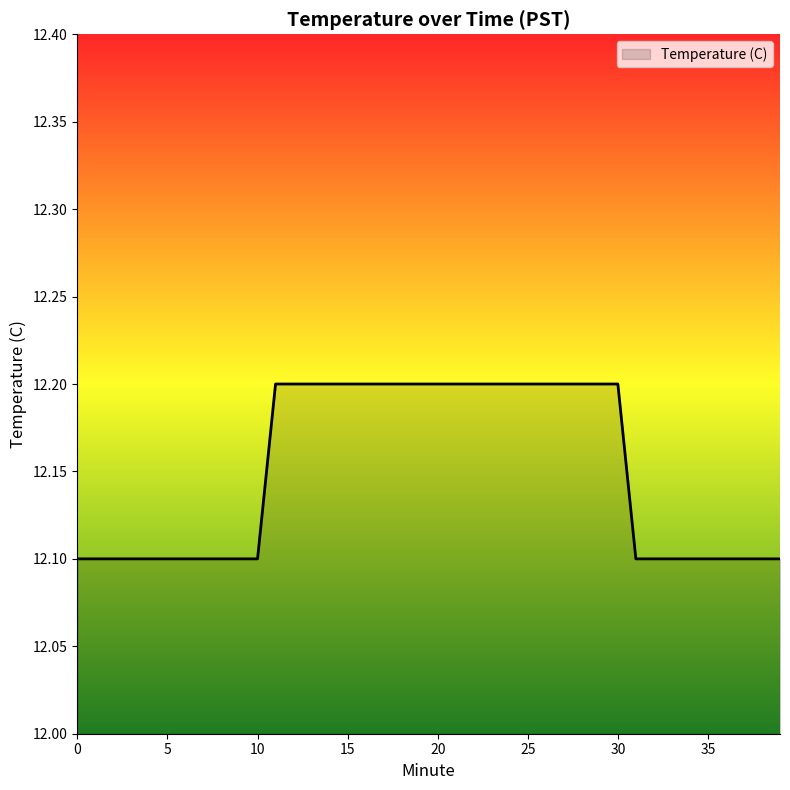

What is the smallest value displayed?

12.1